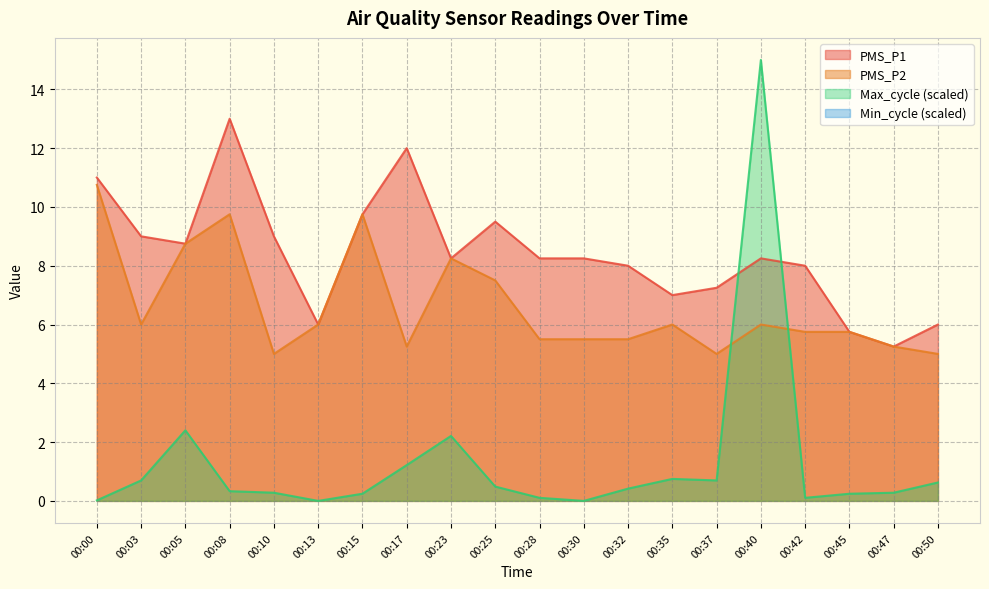

List the labels in order of PMS_P2 value, largest first.

00:00, 00:08, 00:15, 00:05, 00:23, 00:25, 00:03, 00:13, 00:35, 00:40, 00:42, 00:45, 00:28, 00:30, 00:32, 00:17, 00:47, 00:10, 00:37, 00:50